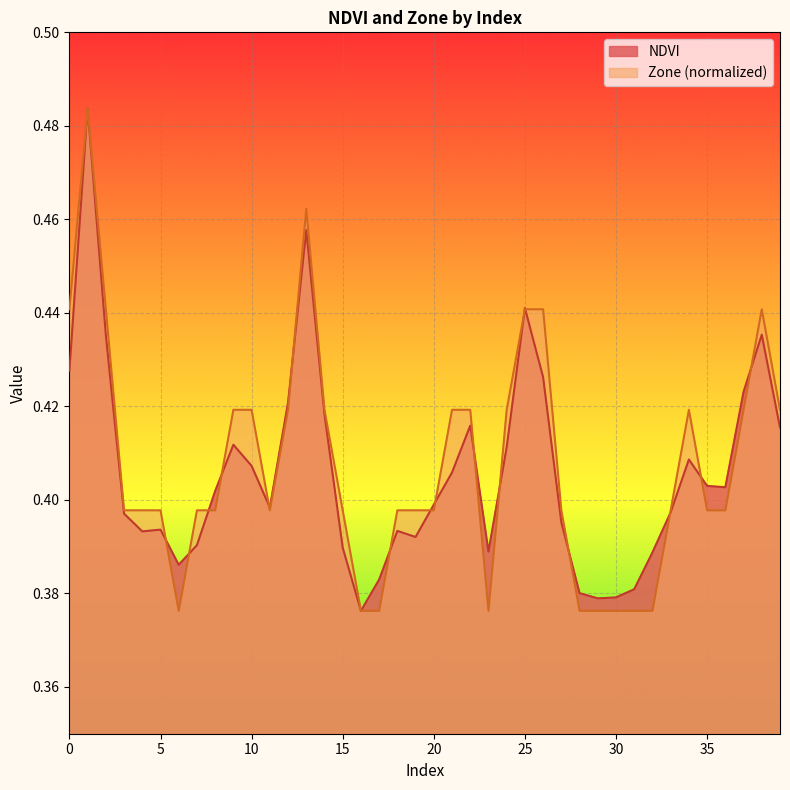

What is the smallest value displayed?

0.4